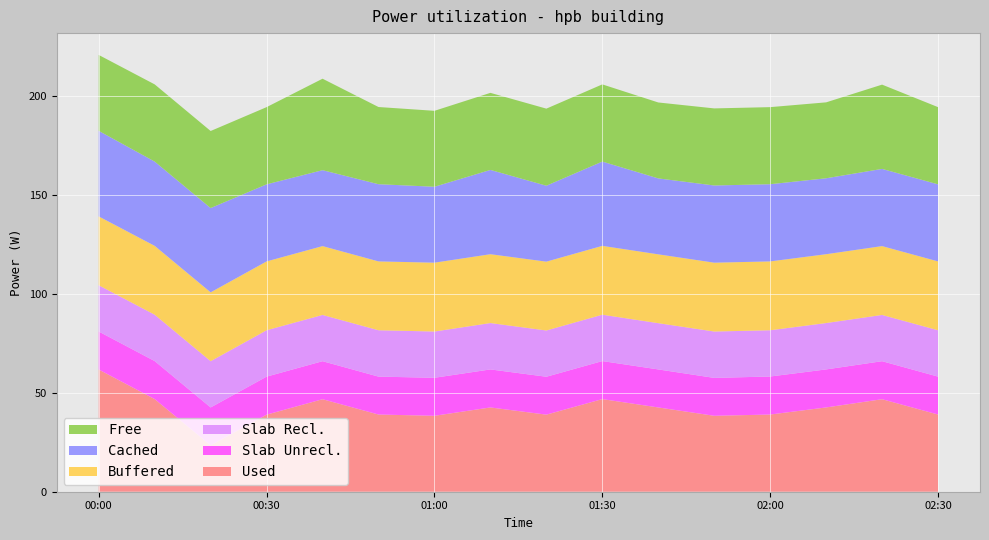

Reading left to right, list all the values displayed in this chart.

Used: 2022-08-16T00:00:00=61.8	2022-08-16T00:10:00=46.8	2022-08-16T00:20:00=23.4	2022-08-16T00:30:00=39.0	2022-08-16T00:40:00=46.8	2022-08-16T00:50:00=39.0	2022-08-16T01:00:00=38.4	2022-08-16T01:10:00=42.6	2022-08-16T01:20:00=39.0	2022-08-16T01:30:00=46.8	2022-08-16T01:40:00=42.6	2022-08-16T01:50:00=38.4	2022-08-16T02:00:00=39.0	2022-08-16T02:10:00=42.6	2022-08-16T02:20:00=46.8	2022-08-16T02:30:00=39.0
Slab Unrecl.: 2022-08-16T00:00:00=19.2	2022-08-16T00:10:00=19.2	2022-08-16T00:20:00=19.2	2022-08-16T00:30:00=19.2	2022-08-16T00:40:00=19.2	2022-08-16T00:50:00=19.2	2022-08-16T01:00:00=19.2	2022-08-16T01:10:00=19.2	2022-08-16T01:20:00=19.2	2022-08-16T01:30:00=19.2	2022-08-16T01:40:00=19.2	2022-08-16T01:50:00=19.2	2022-08-16T02:00:00=19.2	2022-08-16T02:10:00=19.2	2022-08-16T02:20:00=19.2	2022-08-16T02:30:00=19.2
Slab Recl.: 2022-08-16T00:00:00=23.4	2022-08-16T00:10:00=23.4	2022-08-16T00:20:00=23.4	2022-08-16T00:30:00=23.4	2022-08-16T00:40:00=23.4	2022-08-16T00:50:00=23.4	2022-08-16T01:00:00=23.4	2022-08-16T01:10:00=23.4	2022-08-16T01:20:00=23.4	2022-08-16T01:30:00=23.4	2022-08-16T01:40:00=23.4	2022-08-16T01:50:00=23.4	2022-08-16T02:00:00=23.4	2022-08-16T02:10:00=23.4	2022-08-16T02:20:00=23.4	2022-08-16T02:30:00=23.4
Buffered: 2022-08-16T00:00:00=34.8	2022-08-16T00:10:00=34.8	2022-08-16T00:20:00=34.8	2022-08-16T00:30:00=34.8	2022-08-16T00:40:00=34.8	2022-08-16T00:50:00=34.8	2022-08-16T01:00:00=34.8	2022-08-16T01:10:00=34.8	2022-08-16T01:20:00=34.8	2022-08-16T01:30:00=34.8	2022-08-16T01:40:00=34.8	2022-08-16T01:50:00=34.8	2022-08-16T02:00:00=34.8	2022-08-16T02:10:00=34.8	2022-08-16T02:20:00=34.8	2022-08-16T02:30:00=34.8
Cached: 2022-08-16T00:00:00=43.2	2022-08-16T00:10:00=42.6	2022-08-16T00:20:00=42.6	2022-08-16T00:30:00=39.0	2022-08-16T00:40:00=38.4	2022-08-16T00:50:00=39.0	2022-08-16T01:00:00=38.4	2022-08-16T01:10:00=42.6	2022-08-16T01:20:00=38.4	2022-08-16T01:30:00=42.6	2022-08-16T01:40:00=38.4	2022-08-16T01:50:00=39.0	2022-08-16T02:00:00=39.0	2022-08-16T02:10:00=38.4	2022-08-16T02:20:00=39.0	2022-08-16T02:30:00=39.0
Free: 2022-08-16T00:00:00=38.4	2022-08-16T00:10:00=39.0	2022-08-16T00:20:00=39.0	2022-08-16T00:30:00=39.0	2022-08-16T00:40:00=46.2	2022-08-16T00:50:00=39.0	2022-08-16T01:00:00=38.4	2022-08-16T01:10:00=39.0	2022-08-16T01:20:00=39.0	2022-08-16T01:30:00=39.0	2022-08-16T01:40:00=38.4	2022-08-16T01:50:00=39.0	2022-08-16T02:00:00=39.0	2022-08-16T02:10:00=38.4	2022-08-16T02:20:00=42.6	2022-08-16T02:30:00=39.0